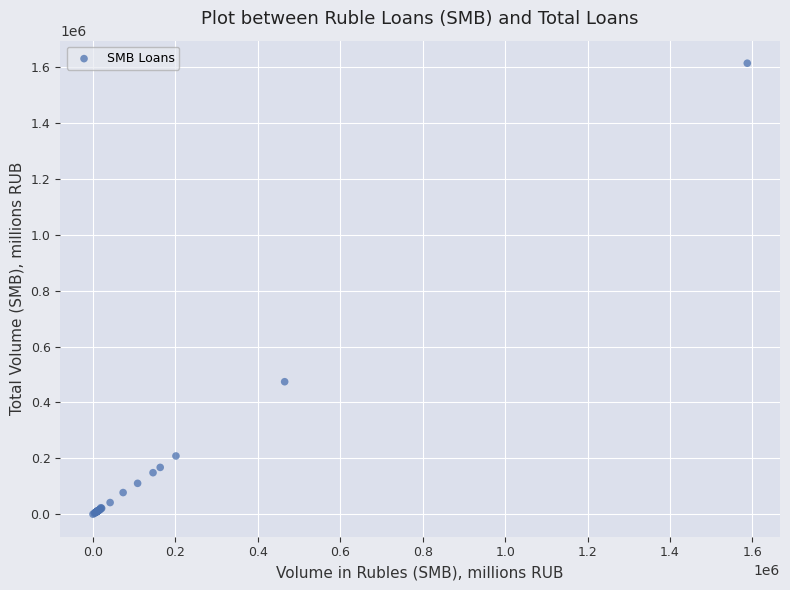

What Y value in the scatter plot is closest to 807203?

474194